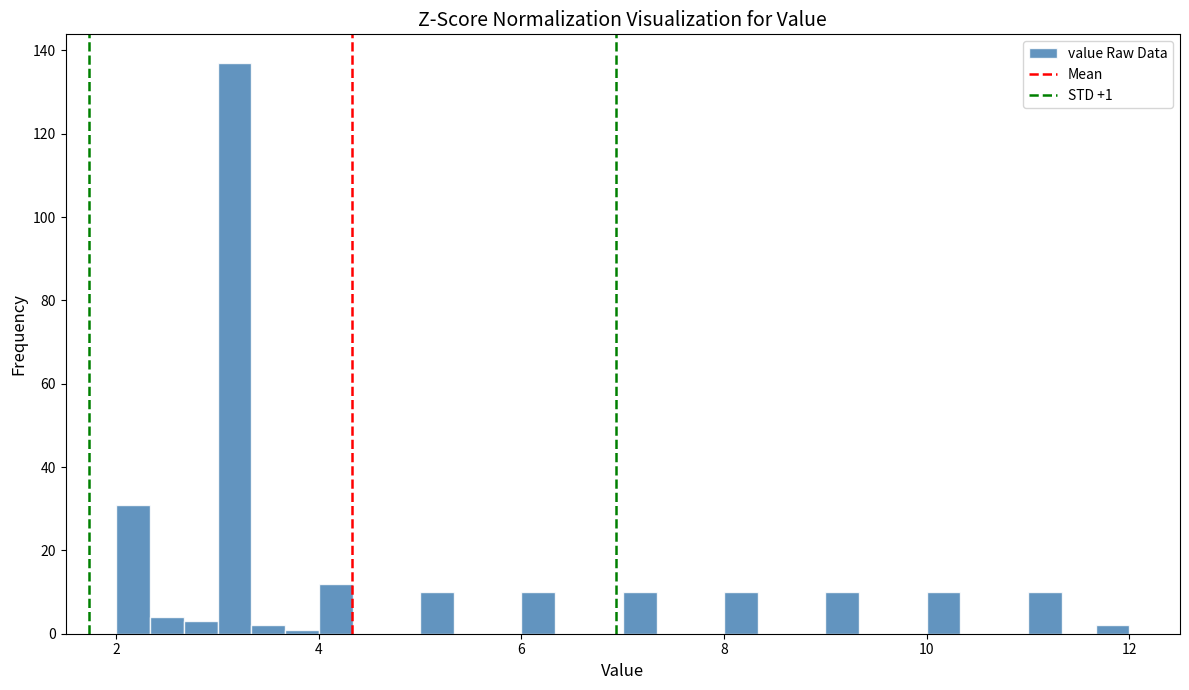

Read against the x-axis, roughly where is the centre of the tallest bar?

3.2